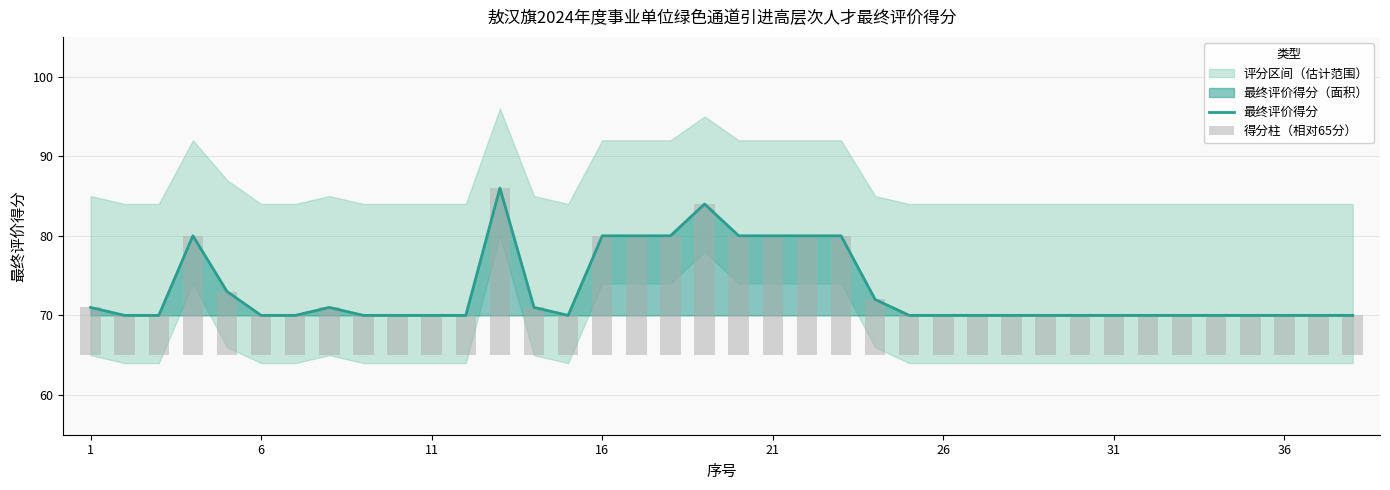

How many groups of bars are there?

38